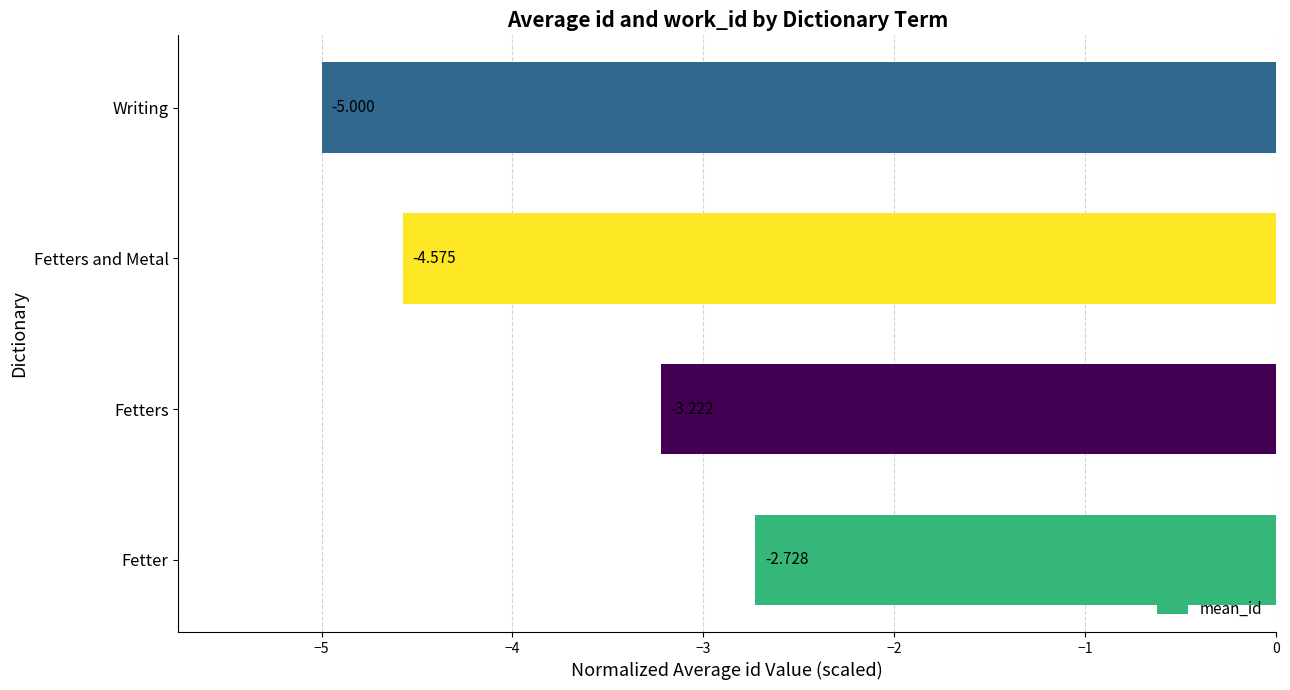

Rank the categories by value from lowest to highest.

Writing, Fetters and Metal, Fetters, Fetter